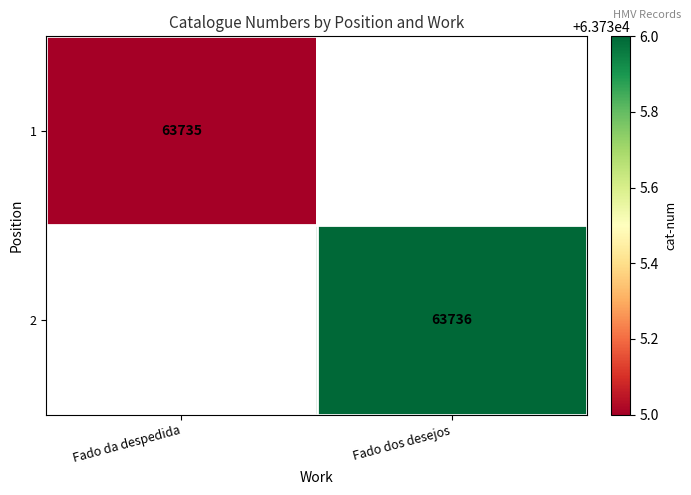

How many data points does each series have?

2